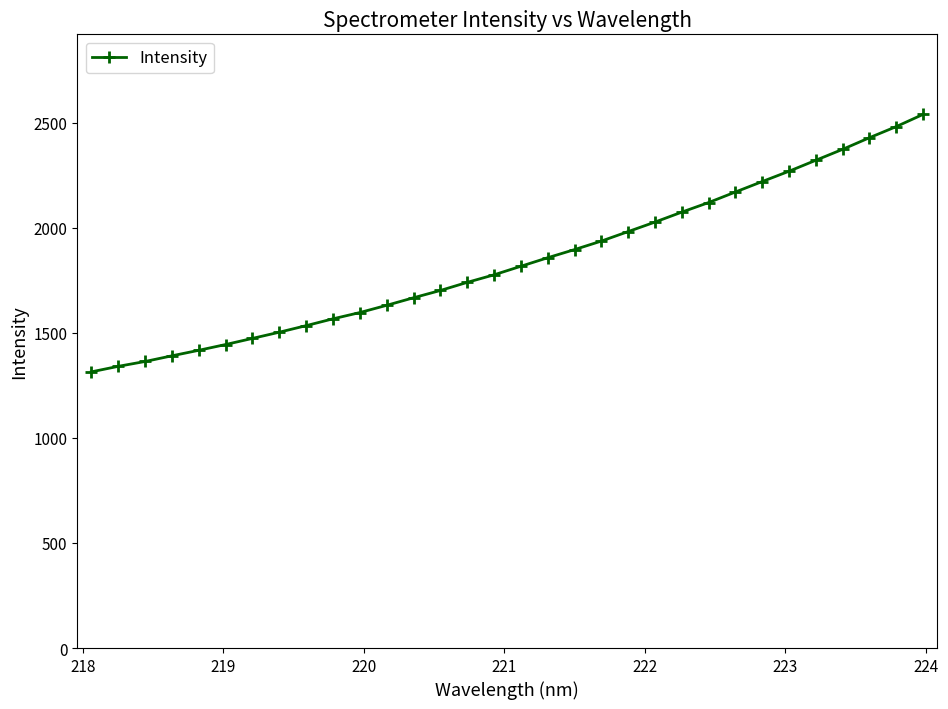

How many data points are less than 1816?

16